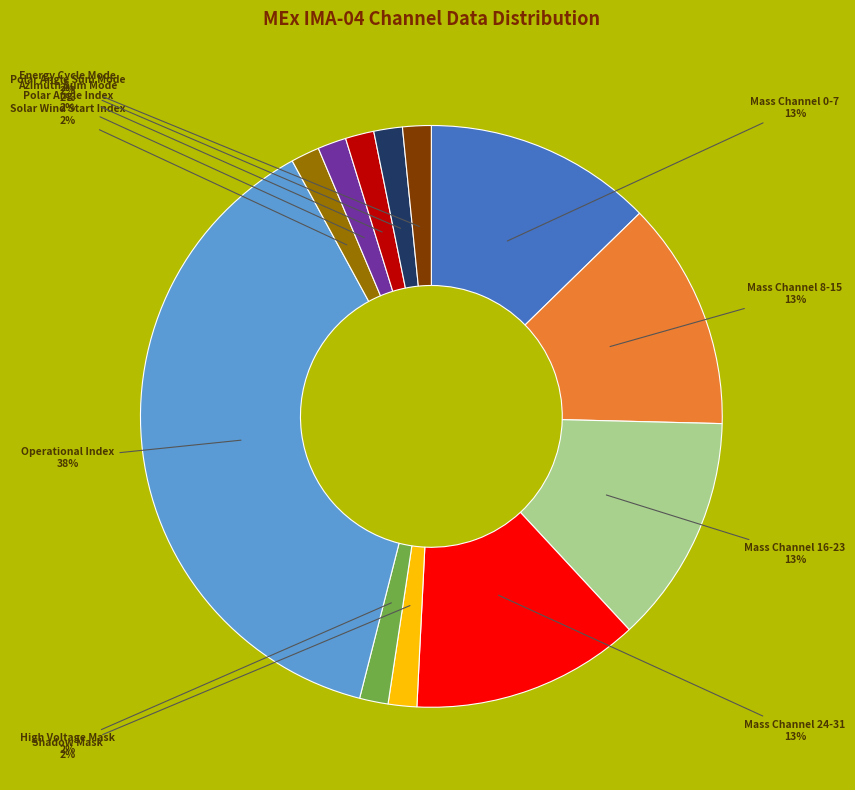

Is there any slice that represents more than half of the pie?

No